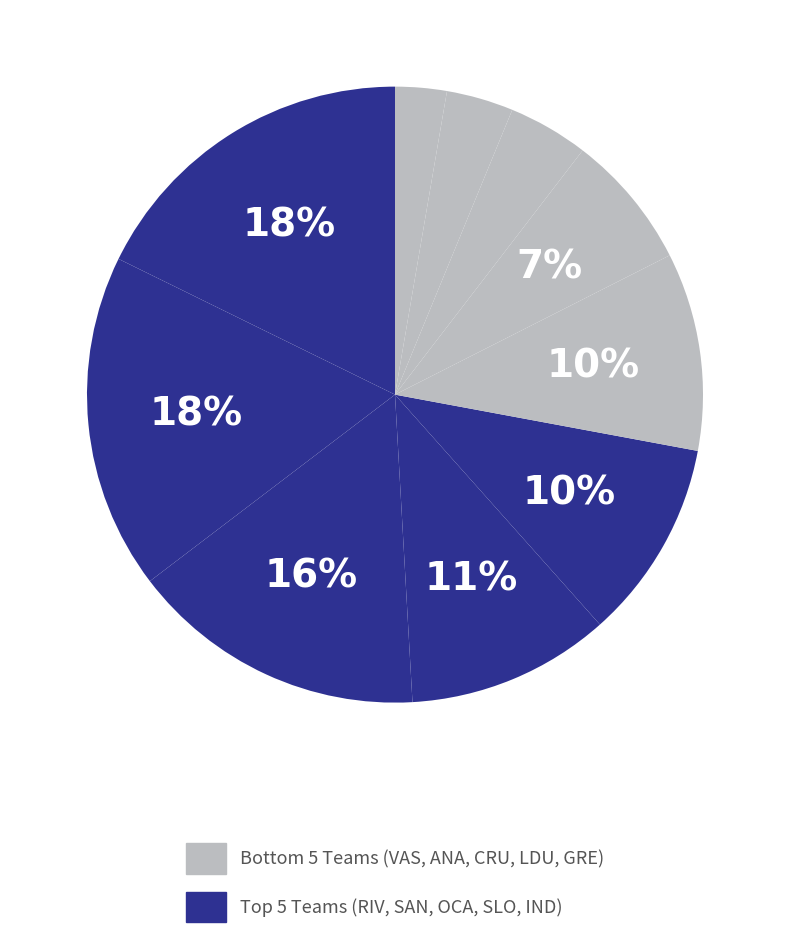

To the nearest percent, what is the difference between the largest and smallest slice percentages?

15%